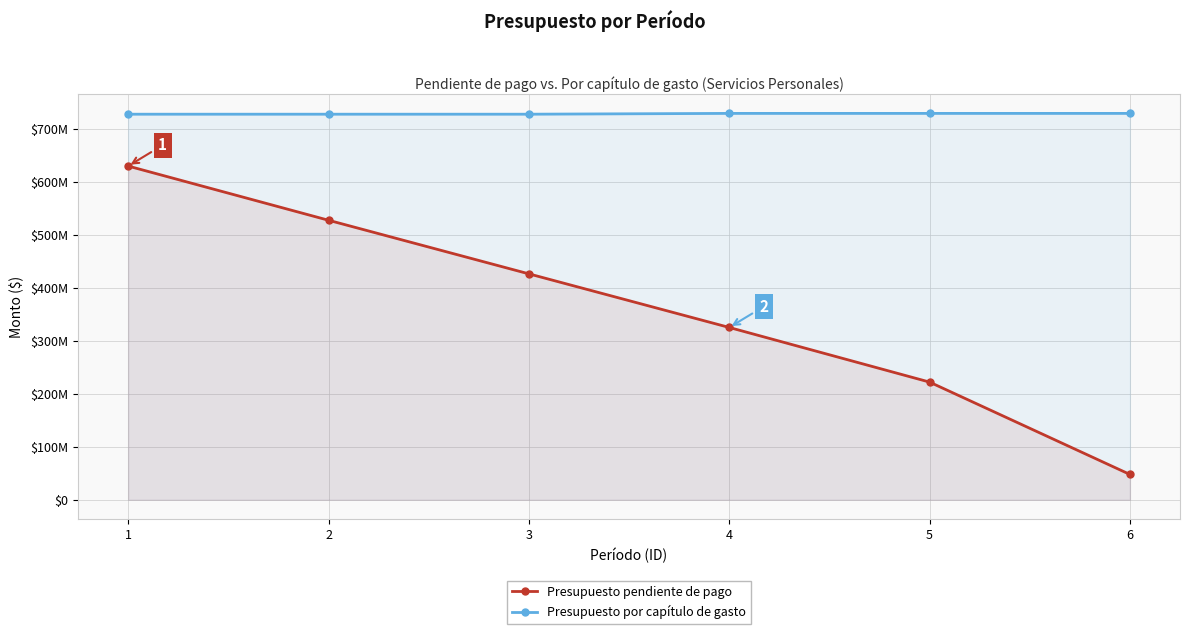

What is the difference between the maximum and second lowest values in the Presupuesto por capítulo de gasto series?

1517870.0